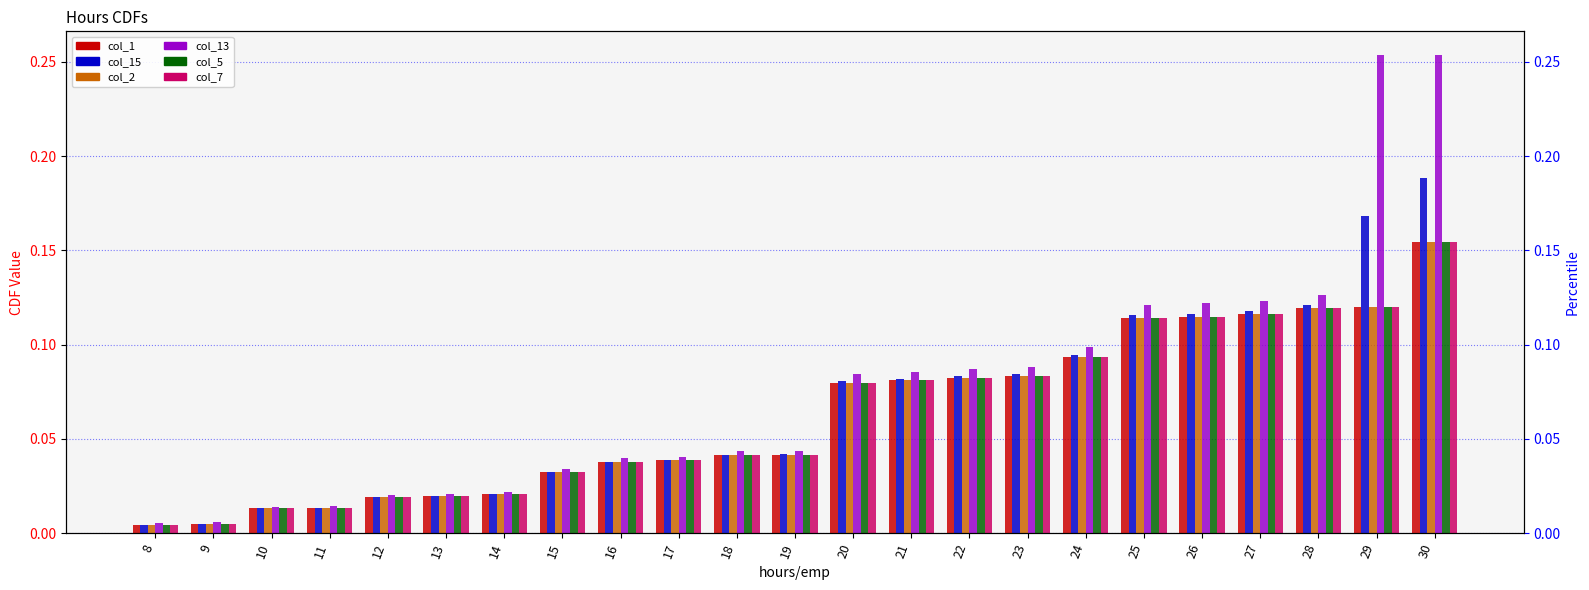

What is the value of the col_1 bar at the 17th from the left?

0.1